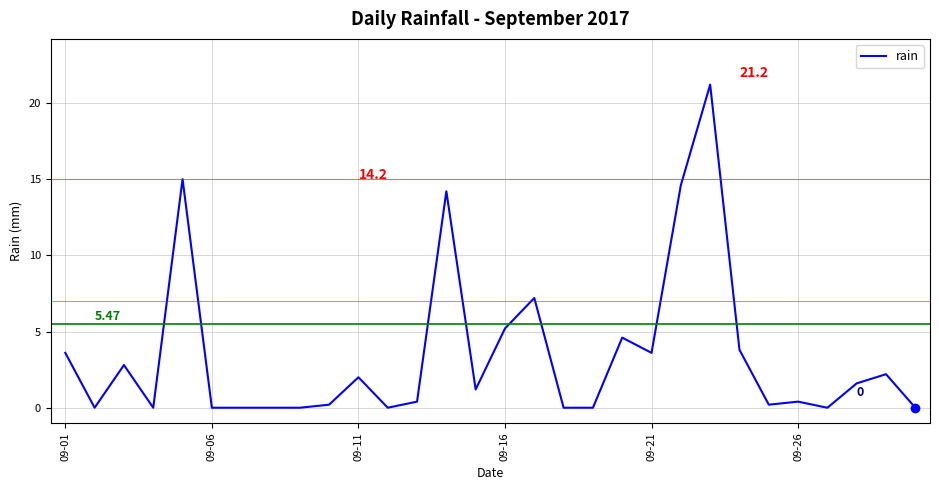

At which label is the value closest to 10?

16